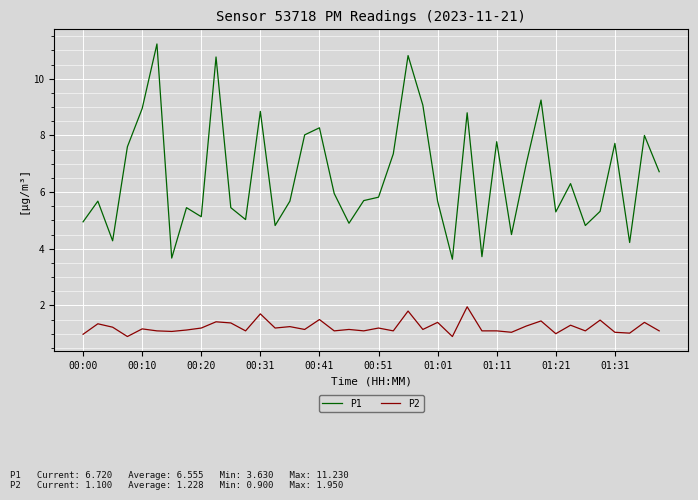

Which series has the largest total across all categories?

P1